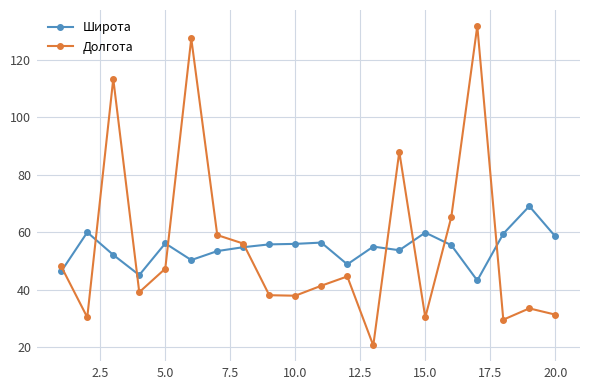

How many lines are shown in the chart?

2